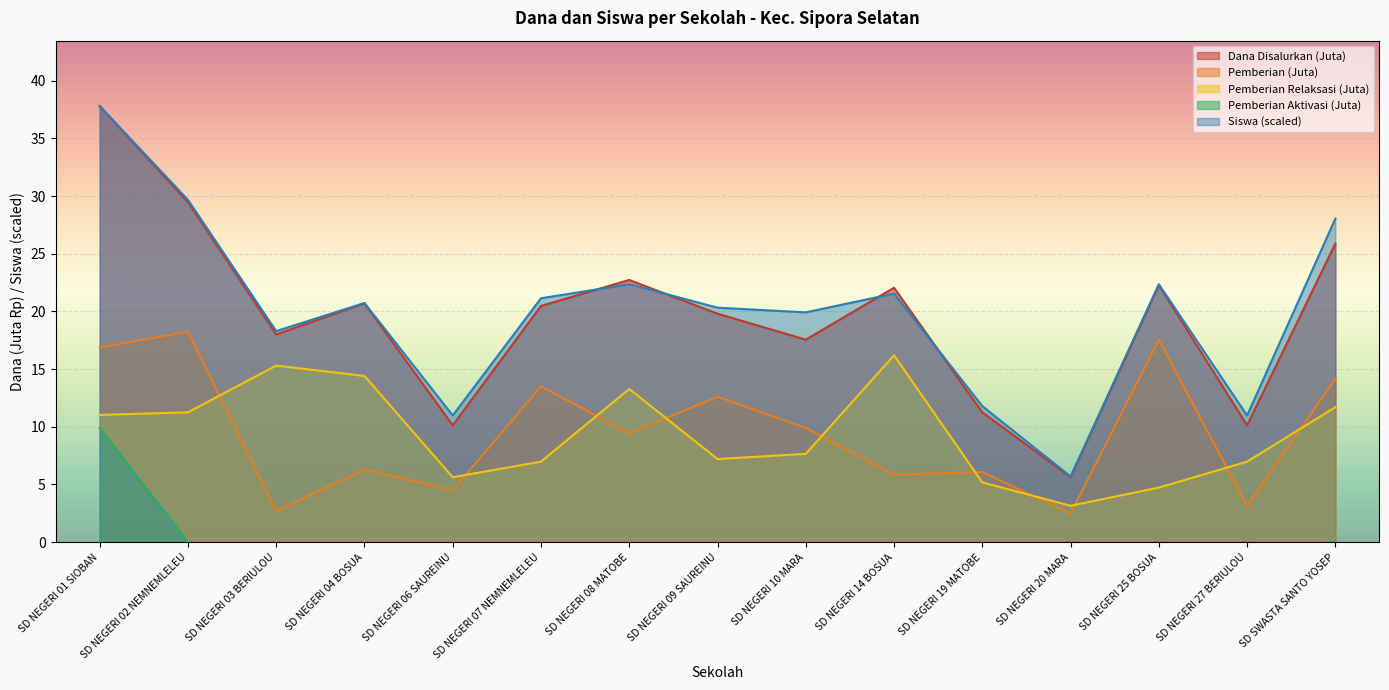

How many lines are shown in the chart?

5